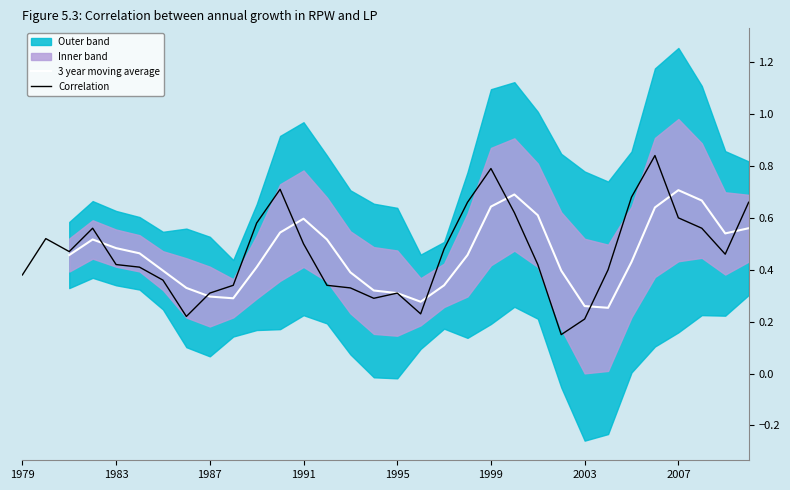

Which series has the largest total across all categories?

Correlation